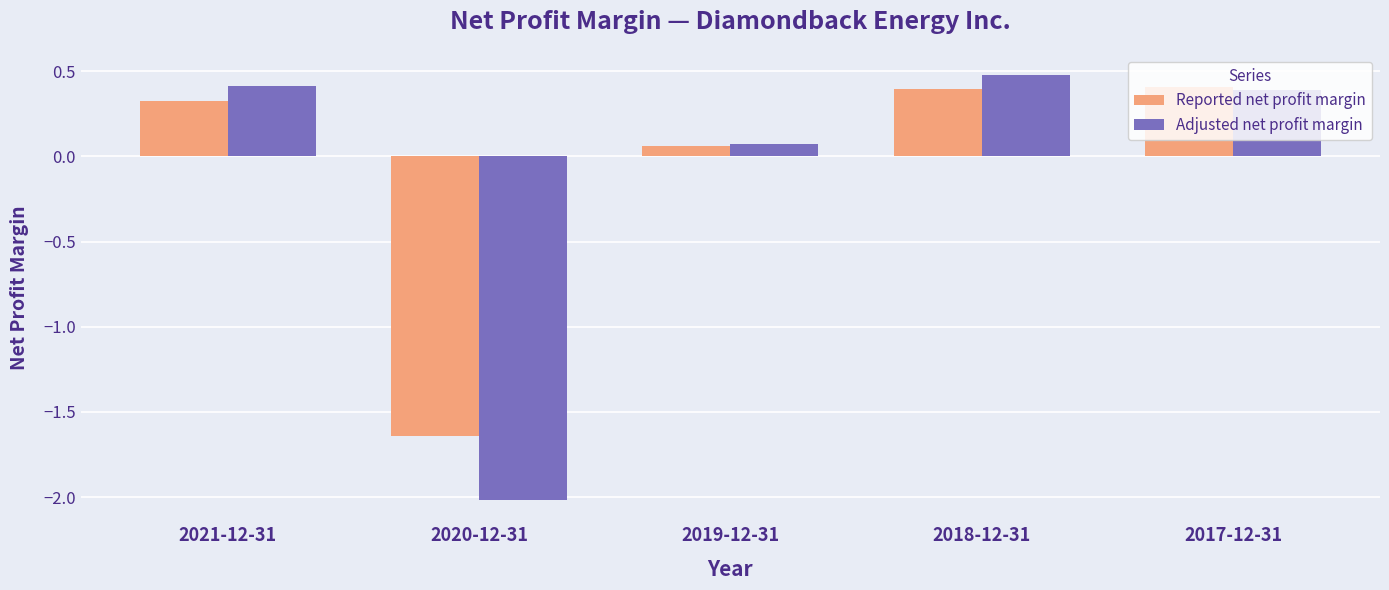

What is the total value across all series at 2020-12-31?

-3.7